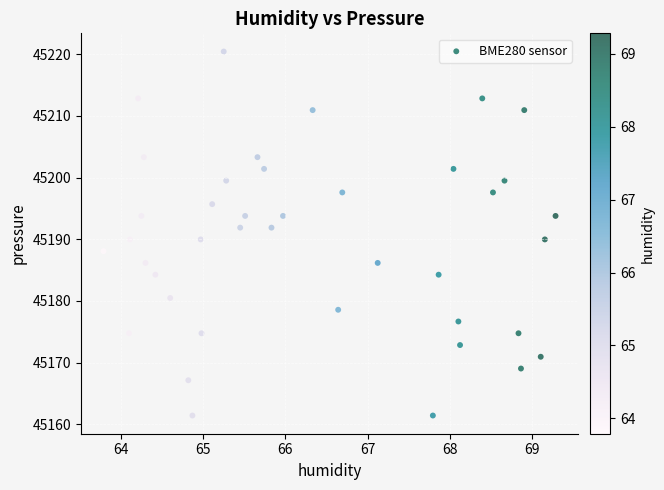

What is the range of Y values (max minus min)?

59.0